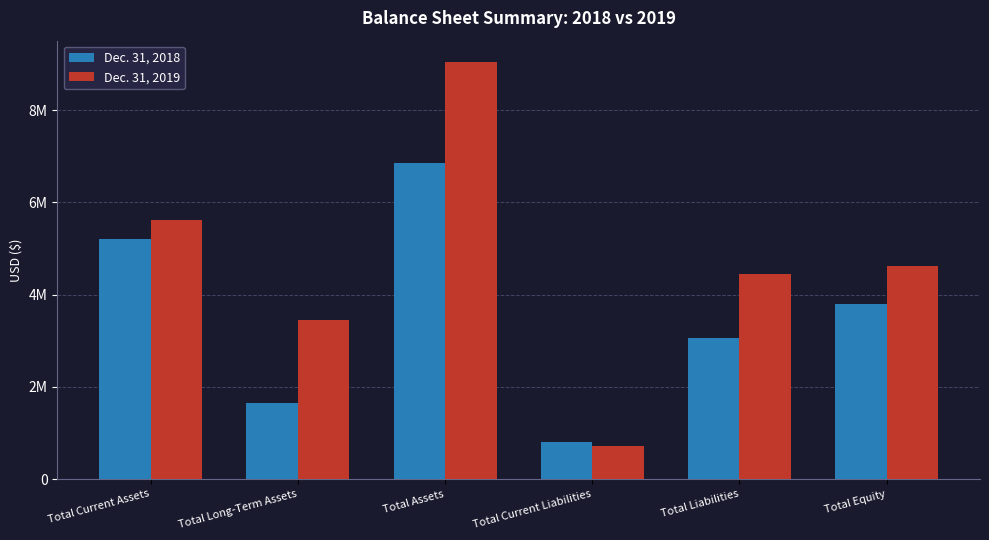

What position from the right is Total Current Assets?

6